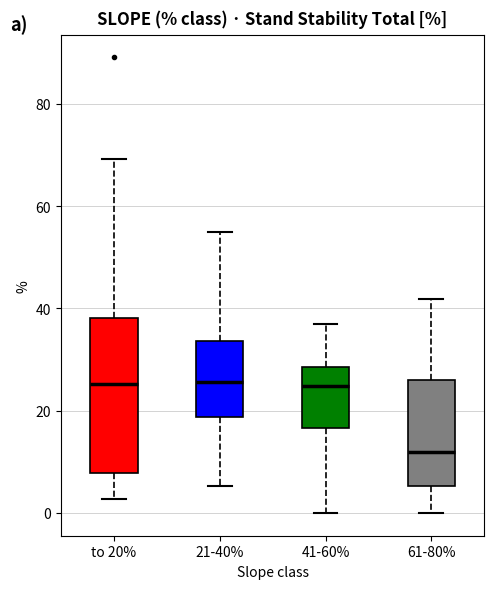

Where does the upper whisker of the box for to 20% end on the y-axis? The values are not printed on the chart, so give them approximately, as read against the axis.

70